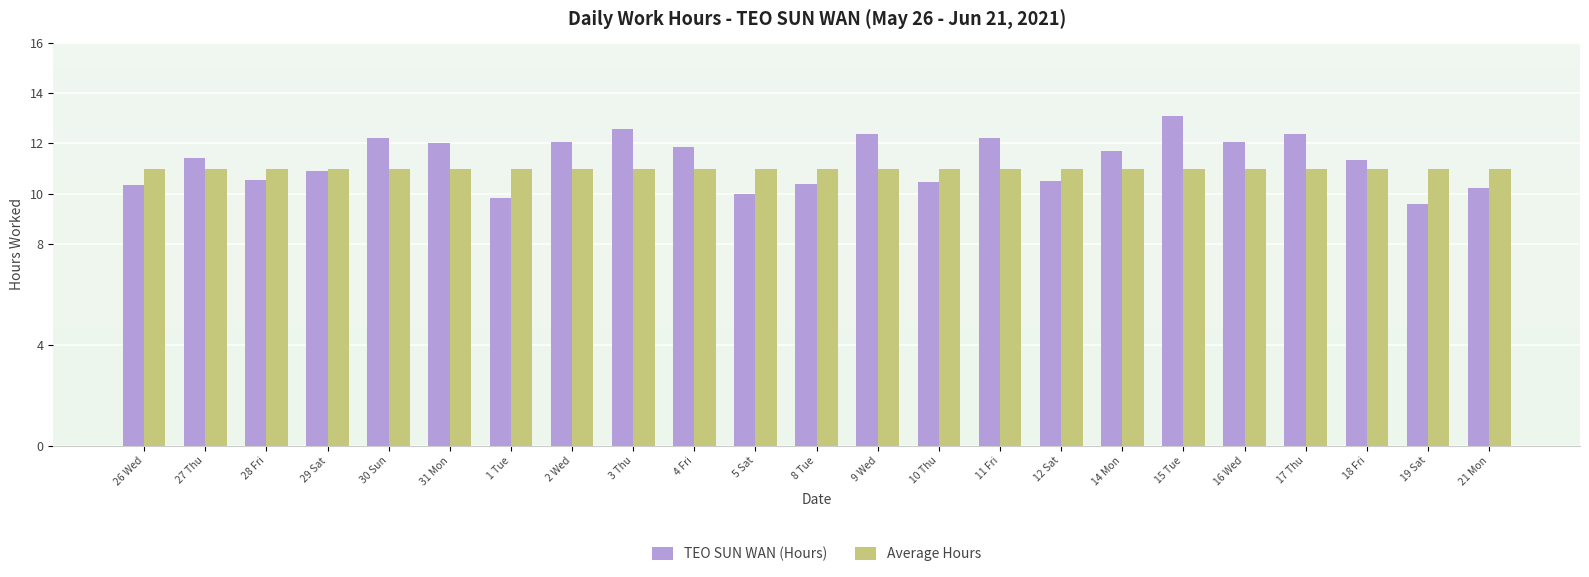

Rank the series by their maximum value, from highest to lowest.

TEO SUN WAN (Hours), Average Hours